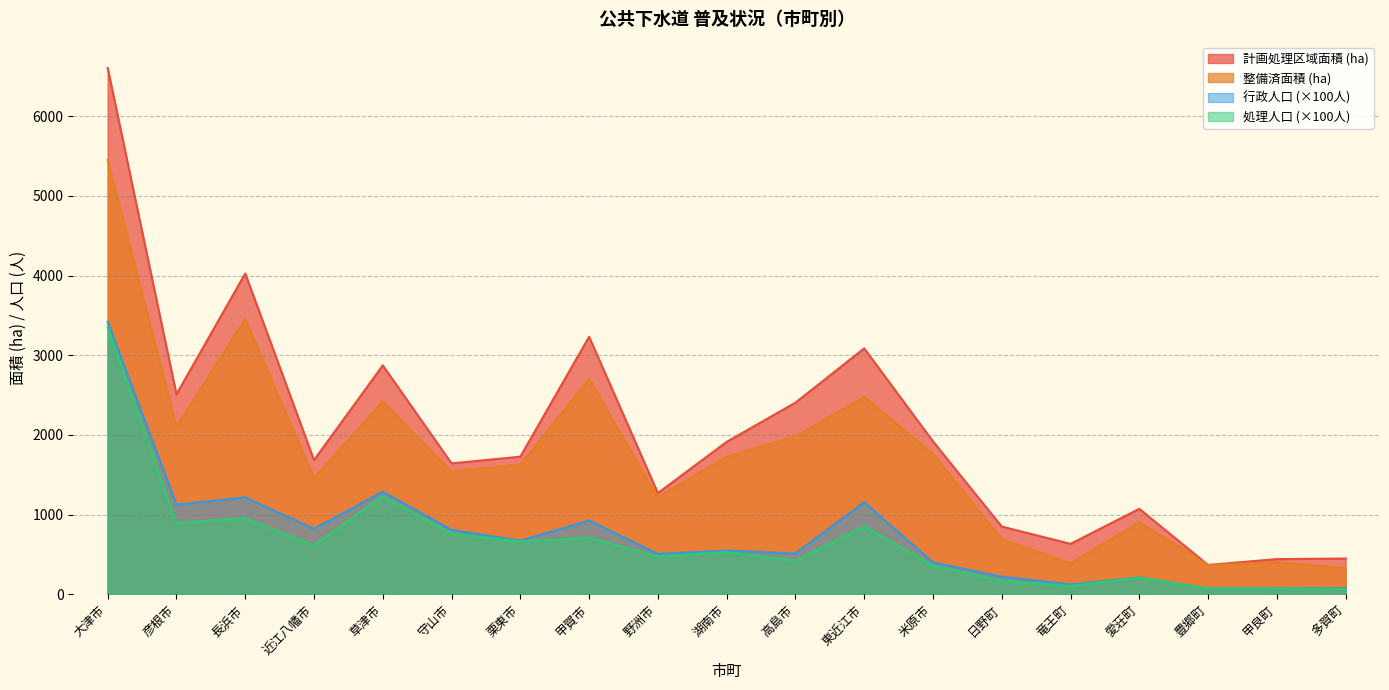

At 野洲市, list the series in order from smallest to largest.

処理人口, 行政人口, 整備済面積, 計画処理区域面積